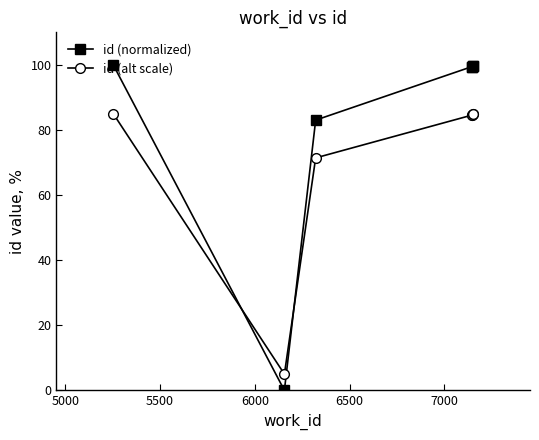

How many lines are shown in the chart?

2